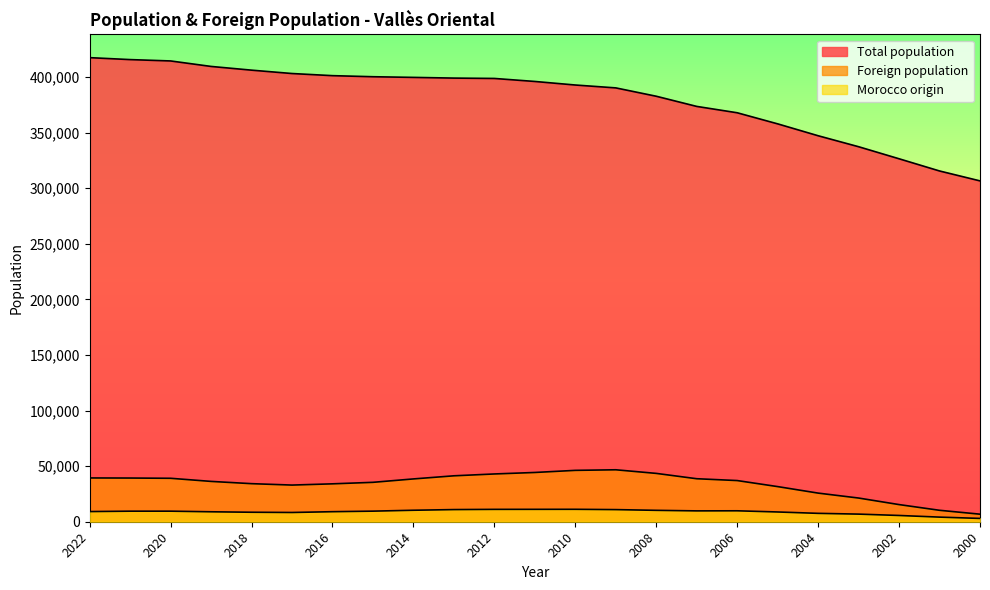

Is it true that Foreign population equals 11134 at 2008?

False